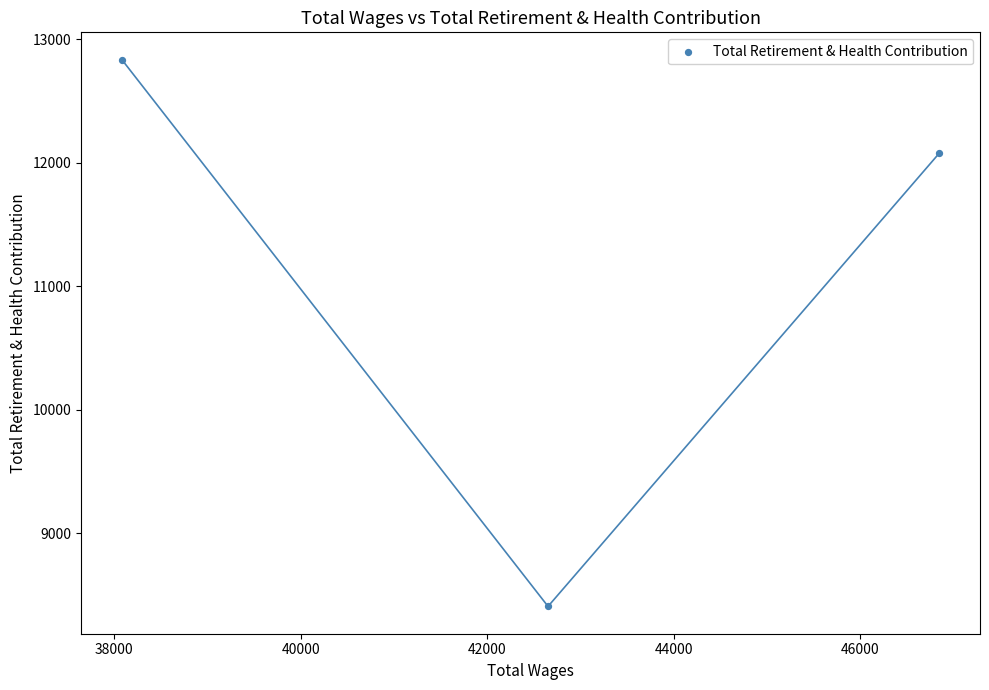

What Y value in the scatter plot is closest to 10620?

12076